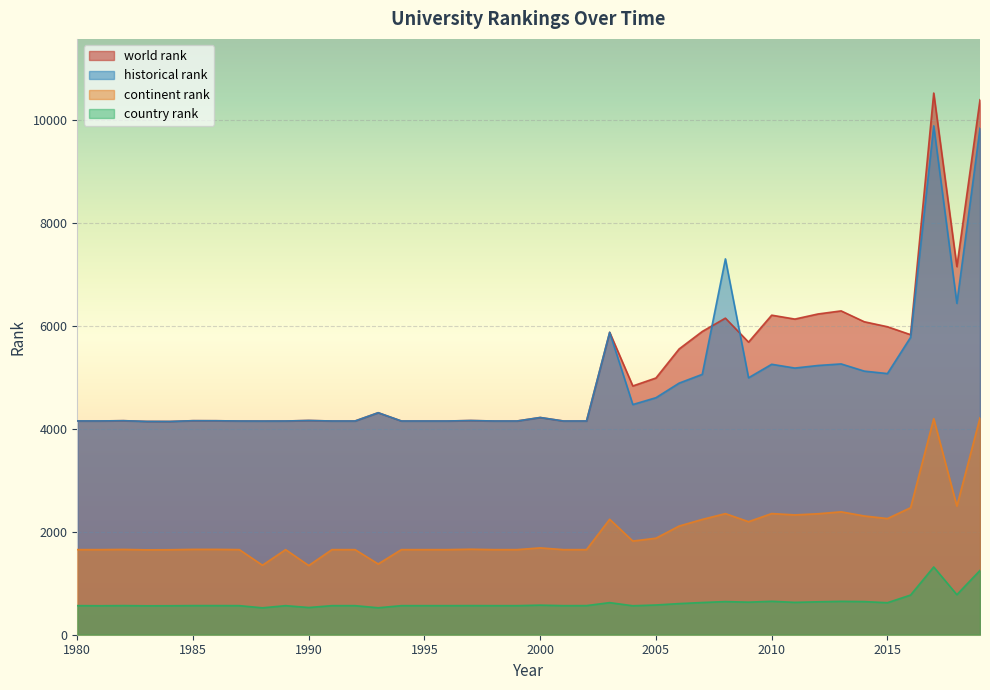

Where is the first local minimum for world rank?

1984